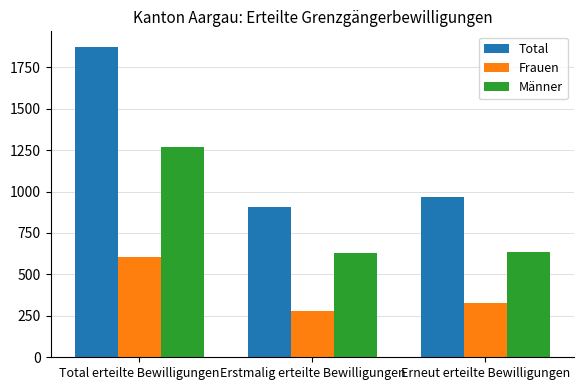

What is the smallest value displayed?

278